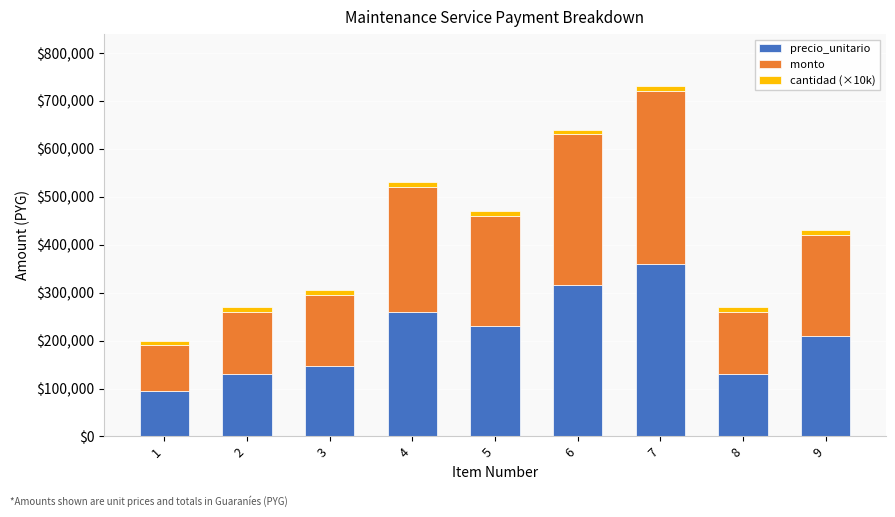

Where does the precio_unitario series first go above 210000?

4